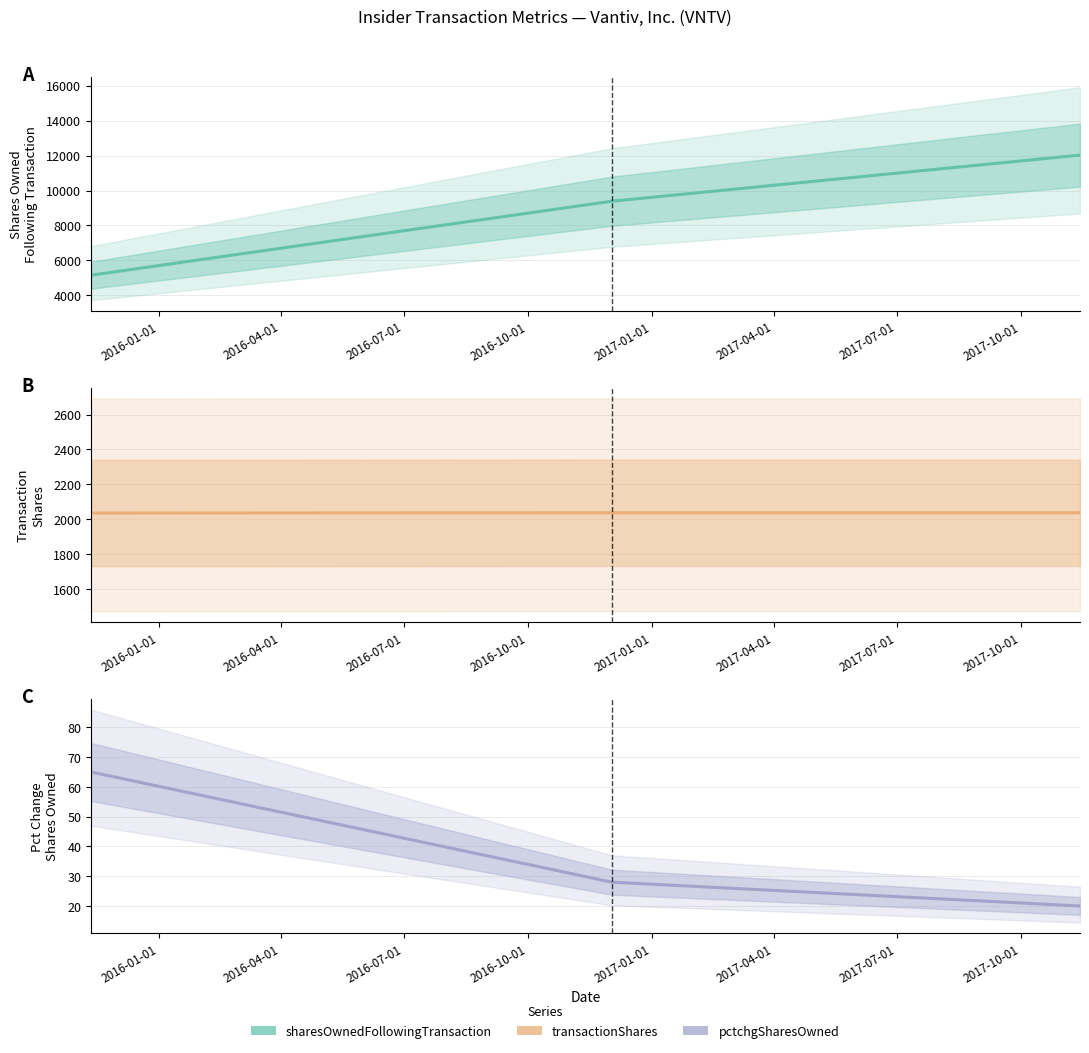

Read the transactionShares (estimate) value at 2016-01-01.

2035